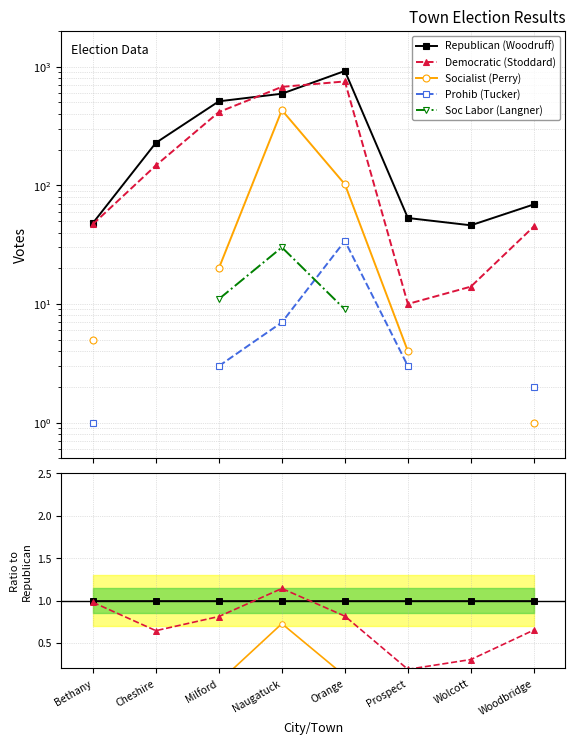

Reading left to right, list all the values displayed in this chart.

Republican (Woodruff): 1.0	1.0	1.0	1.0	1.0	1.0	1.0	1.0
Democratic (Stoddard): 1.0	0.6	0.8	1.1	0.8	0.2	0.3	0.7
Socialist (Perry): 0.1	0.0	0.0	0.7	0.1	0.1	0.0	0.0
Prohib (Tucker): 0.0	0.0	0.0	0.0	0.0	0.1	0.0	0.0
Soc Labor (Langner): 0.0	0.0	0.0	0.1	0.0	0.0	0.0	0.0